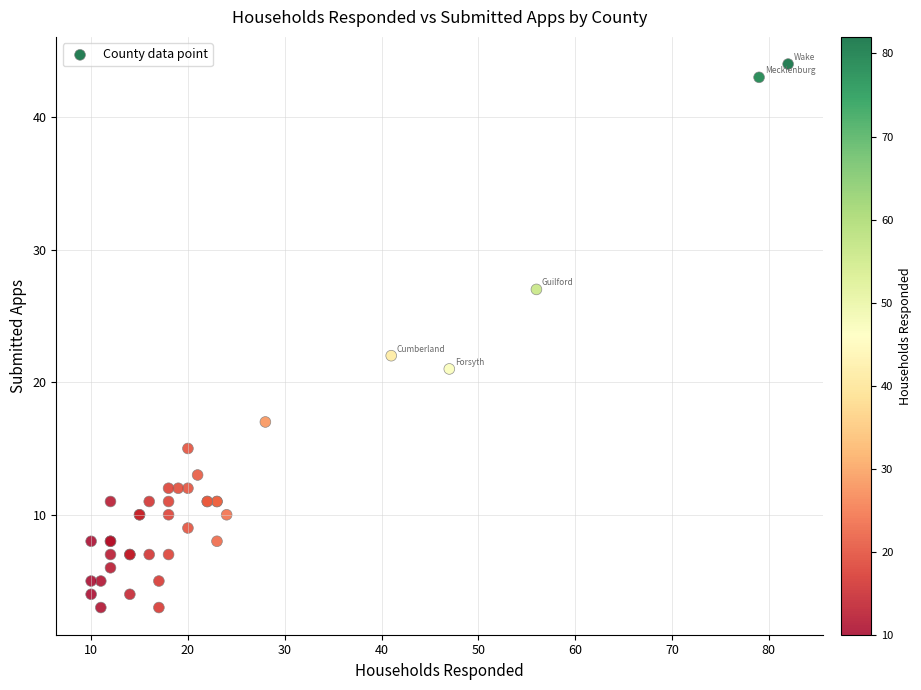

What Y value in the scatter plot is closest to 23?

22